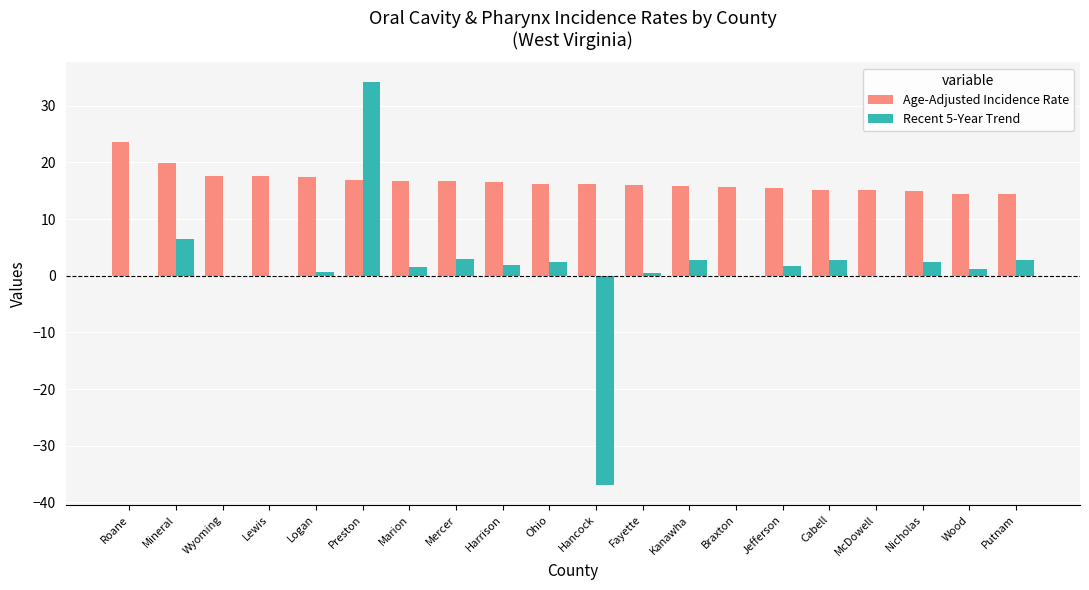

What is the sum of the Age-Adjusted Incidence Rate values at Putnam and Mercer?

31.1